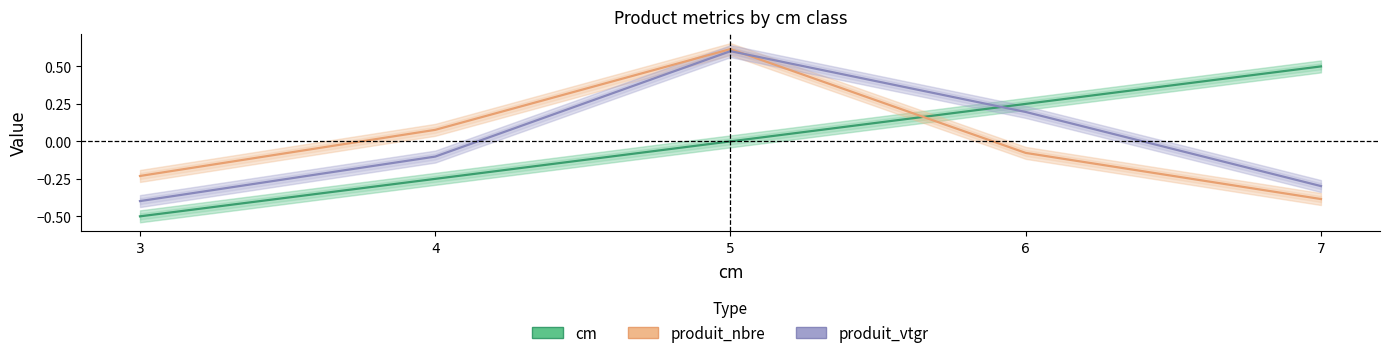

What is the value of the produit_vtgr point at the 1st from the left?

-0.4